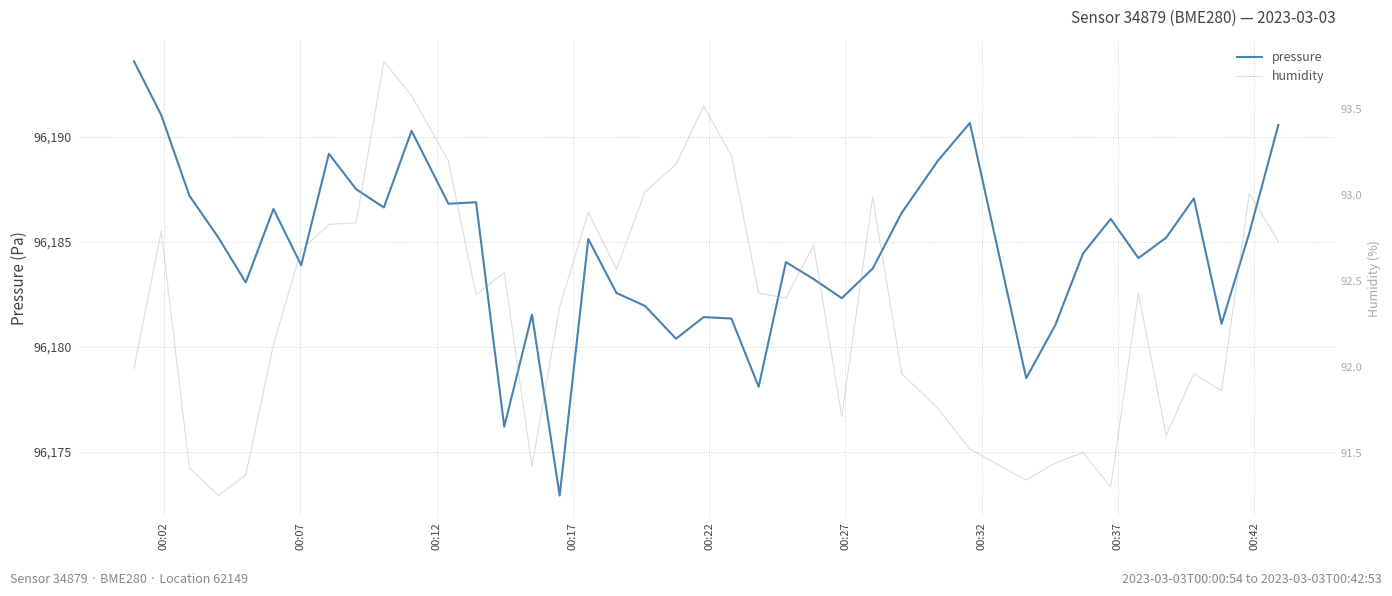

Reading left to right, extract all data points from this chart.

pressure: 96193.6	96191.0	96187.2	96185.2	96183.1	96186.6	96183.9	96189.2	96187.5	96186.6	96190.3	96186.8	96186.9	96176.2	96181.5	96172.9	96185.1	96182.6	96181.9	96180.4	96181.4	96181.3	96178.1	96184.0	96183.2	96182.3	96183.7	96186.4	96188.8	96190.7	96178.5	96181.0	96184.4	96186.1	96184.2	96185.2	96187.1	96181.1	96185.4	96190.6
humidity: 92.0	92.8	91.4	91.2	91.4	92.1	92.7	92.8	92.8	93.8	93.6	93.2	92.4	92.5	91.4	92.3	92.9	92.6	93.0	93.2	93.5	93.2	92.4	92.4	92.7	91.7	93.0	92.0	91.8	91.5	91.3	91.4	91.5	91.3	92.4	91.6	92.0	91.9	93.0	92.7